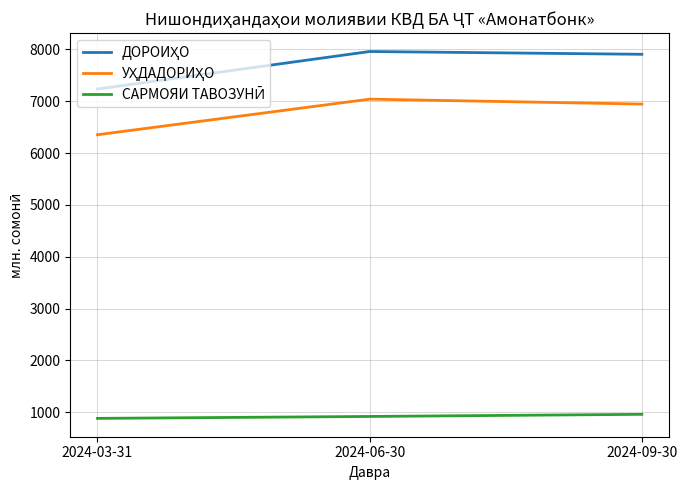

What is the total value across all series at 2024-06-30?

15920.2